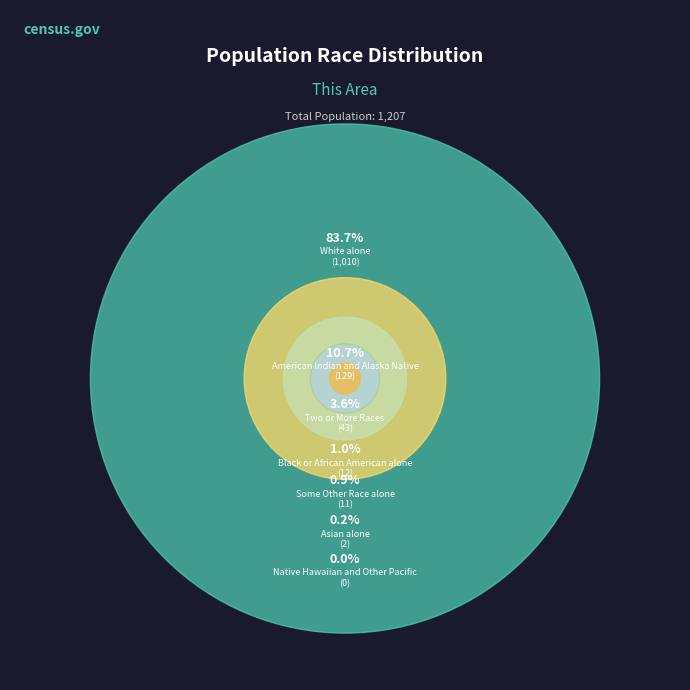

Combined, do Native Hawaiian and Other Pacific and American Indian and Alaska Native account for over 50%?

No